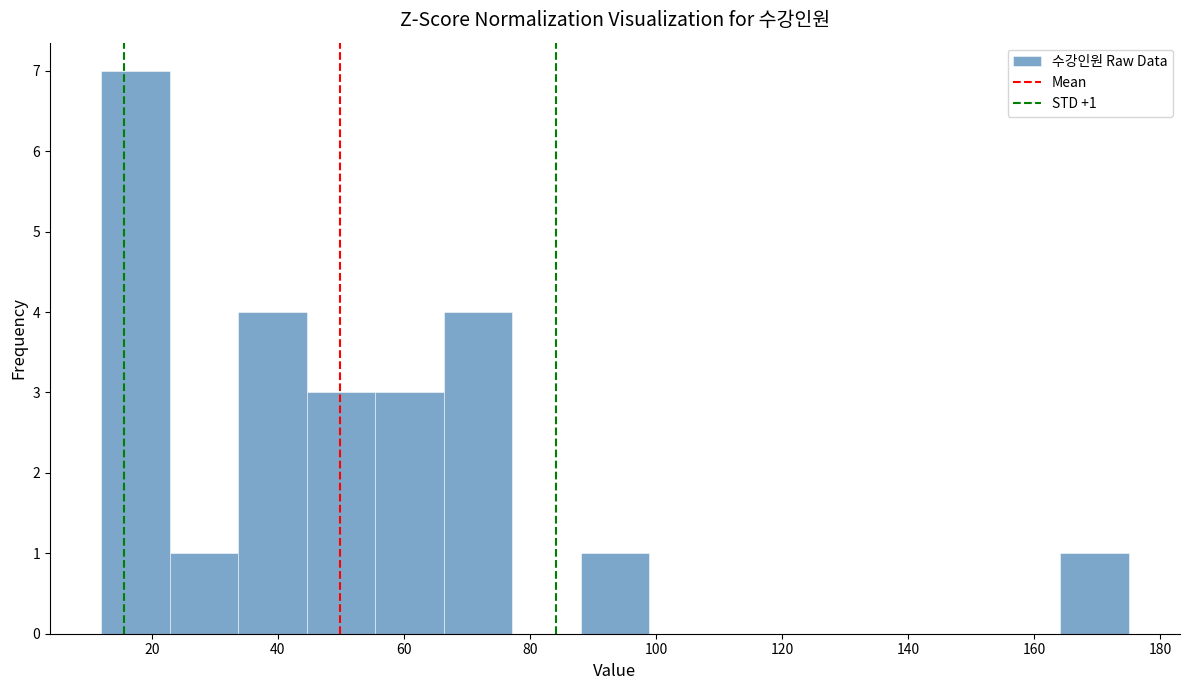

Over which range of the x-axis is the bar tallest?

12 to 22